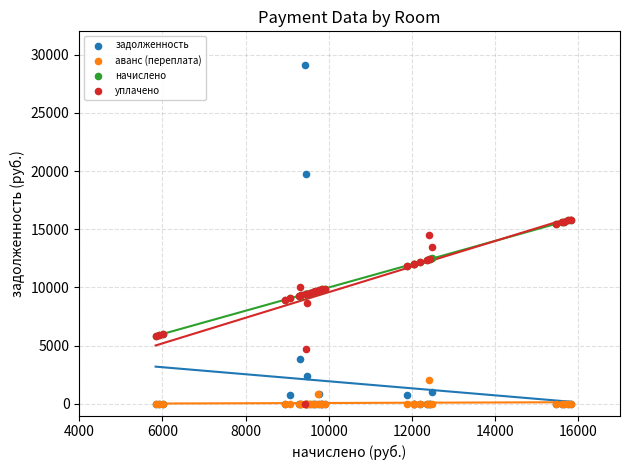

What are all the series names shown in the legend?

задолженность, аванс (переплата), начислено, уплачено